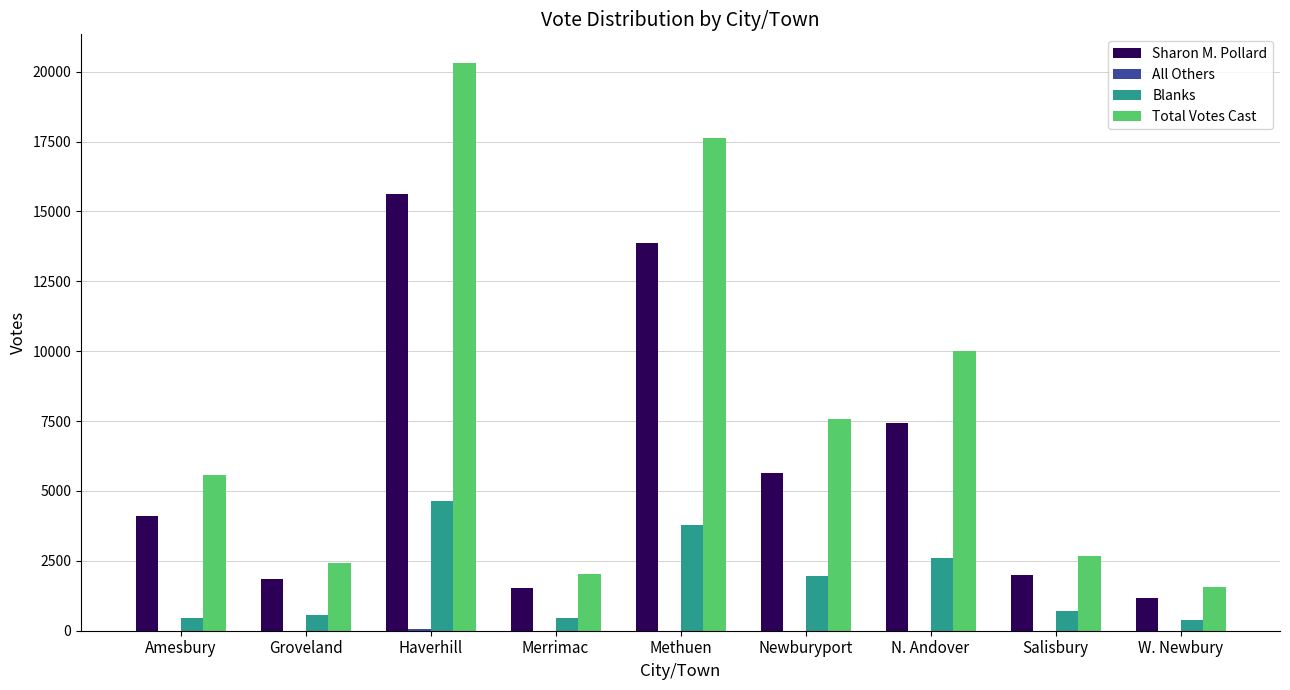

How many distinct data groups are displayed?

4